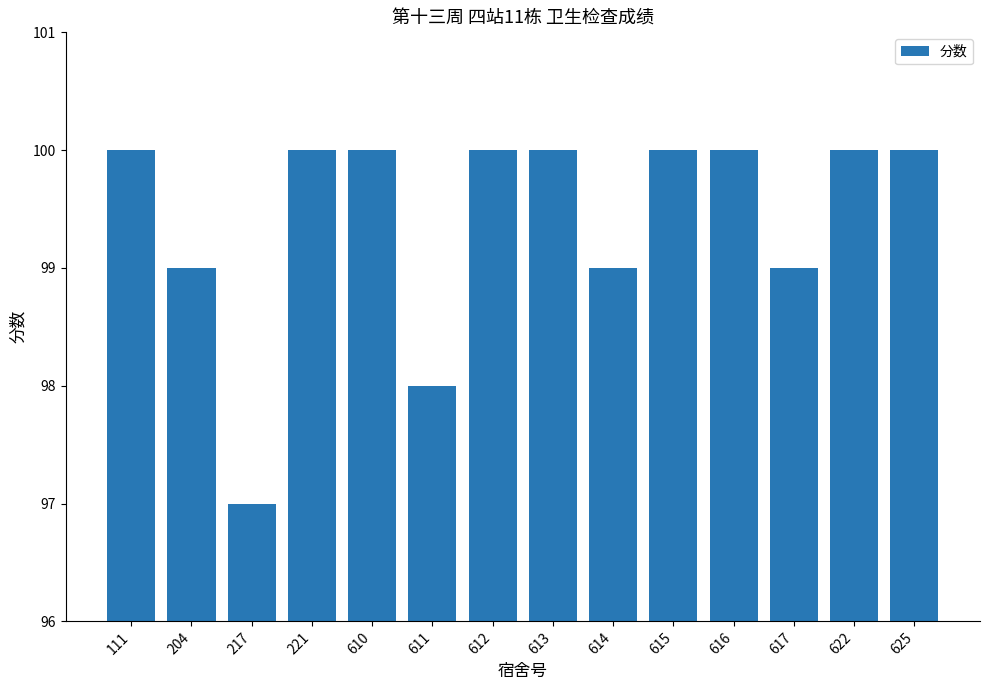

The chart shows a value of 97 at 217. True or false?

True